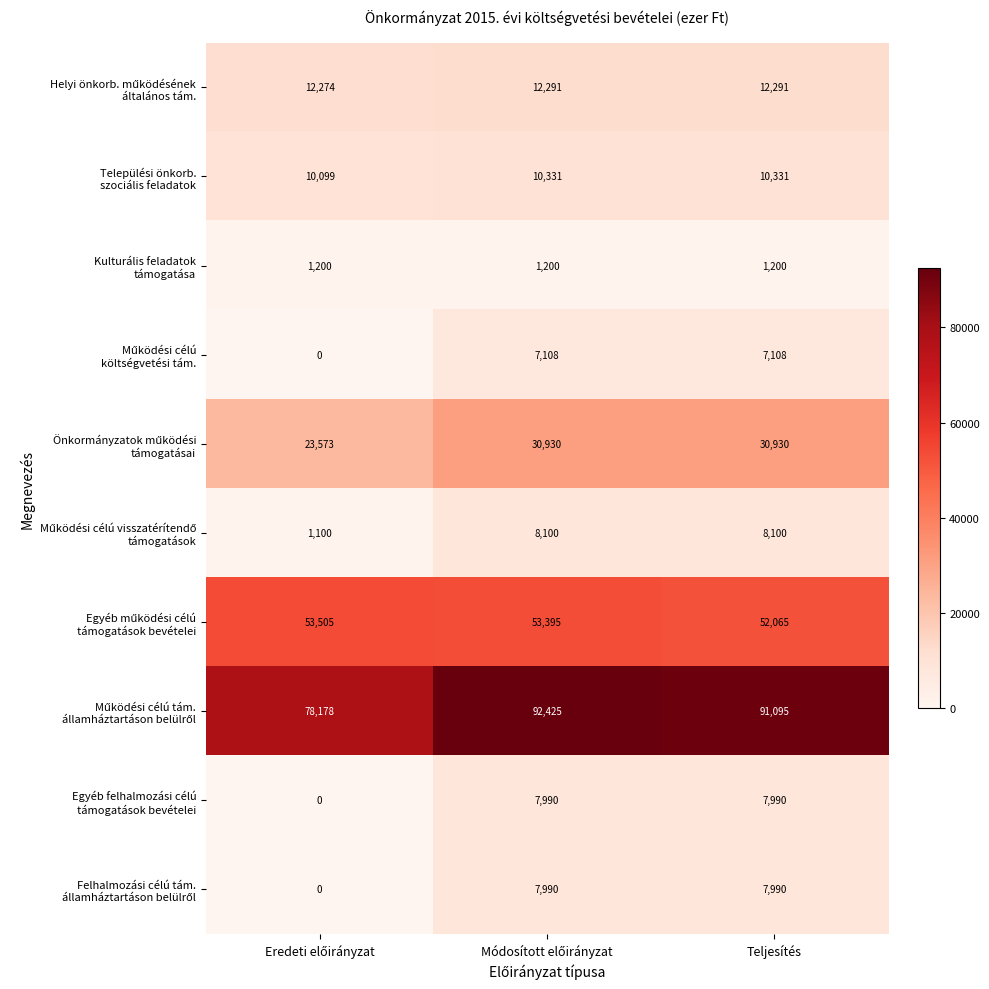

What is the maximum value shown in the chart?

92425